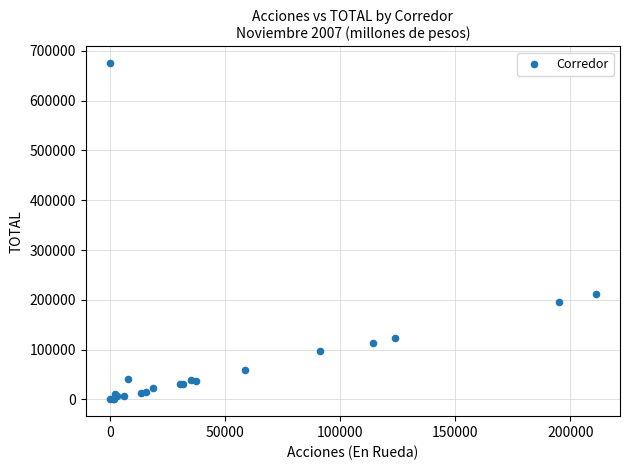

What Y value in the scatter plot is closest to 337612?

210955.7